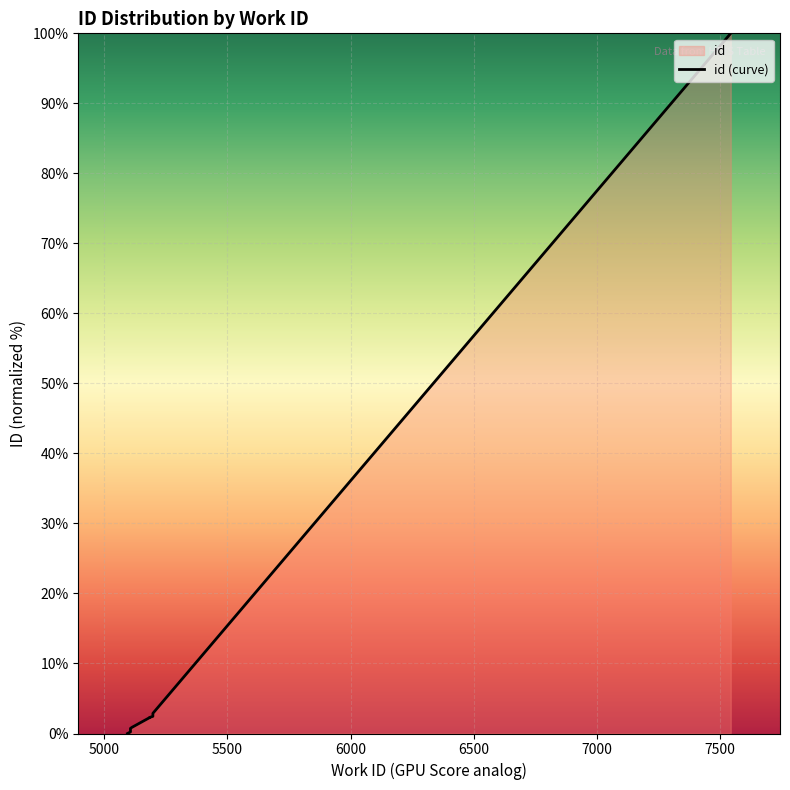

True or false: the data has more than 1 interior local peaks.

False